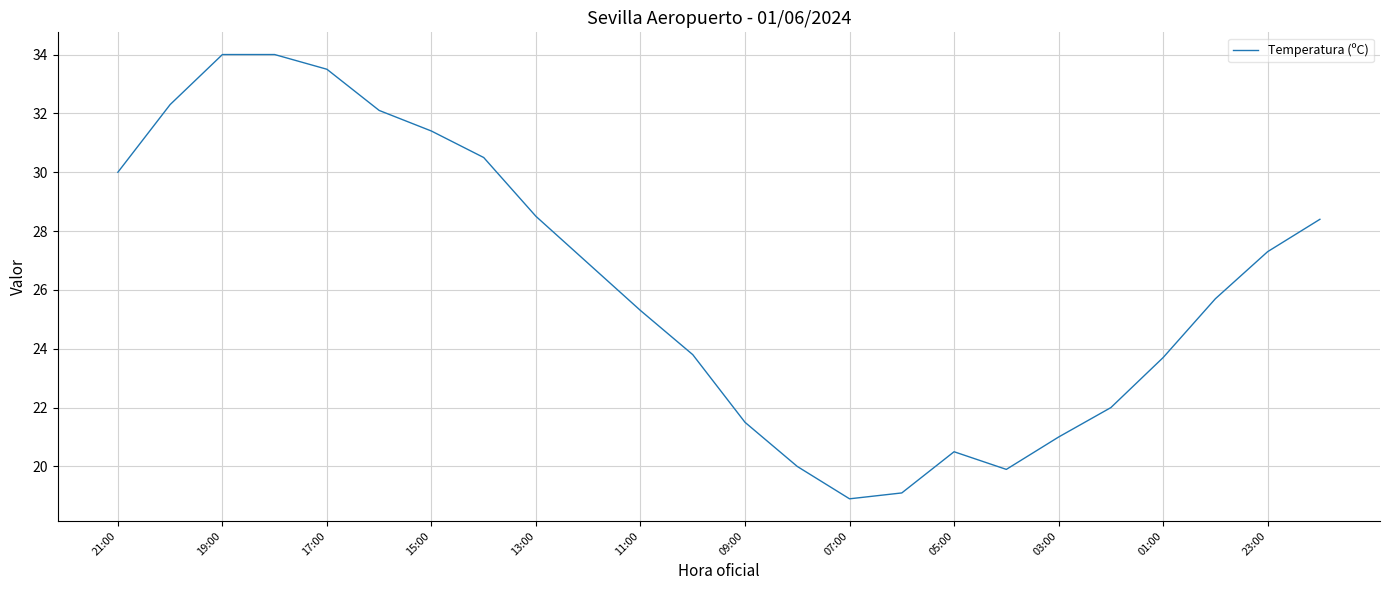

What is the greatest value displayed?

34.0